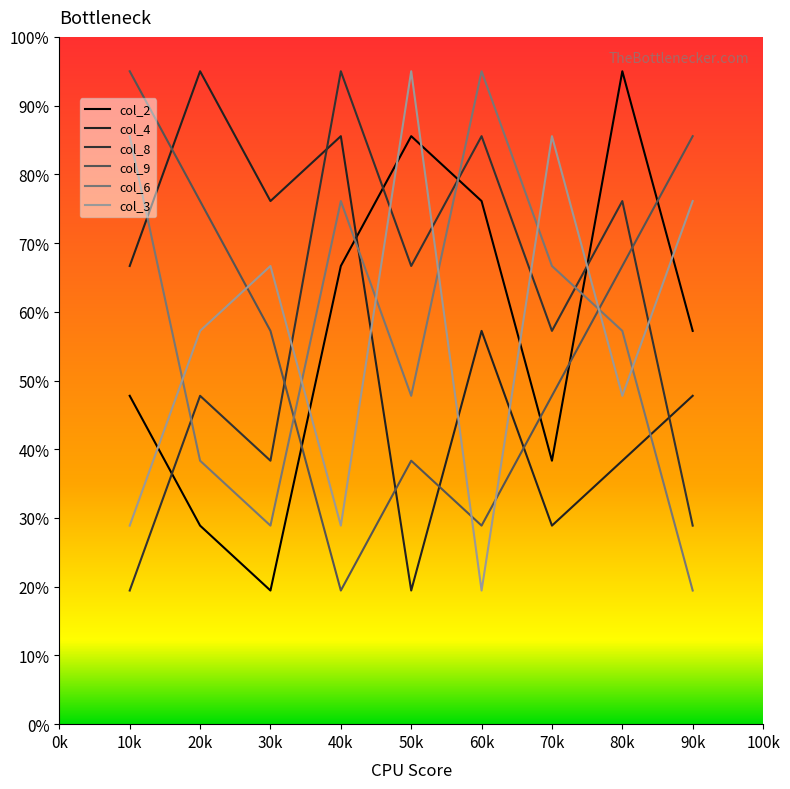

Where does the col_3 series first go above 57?

20k